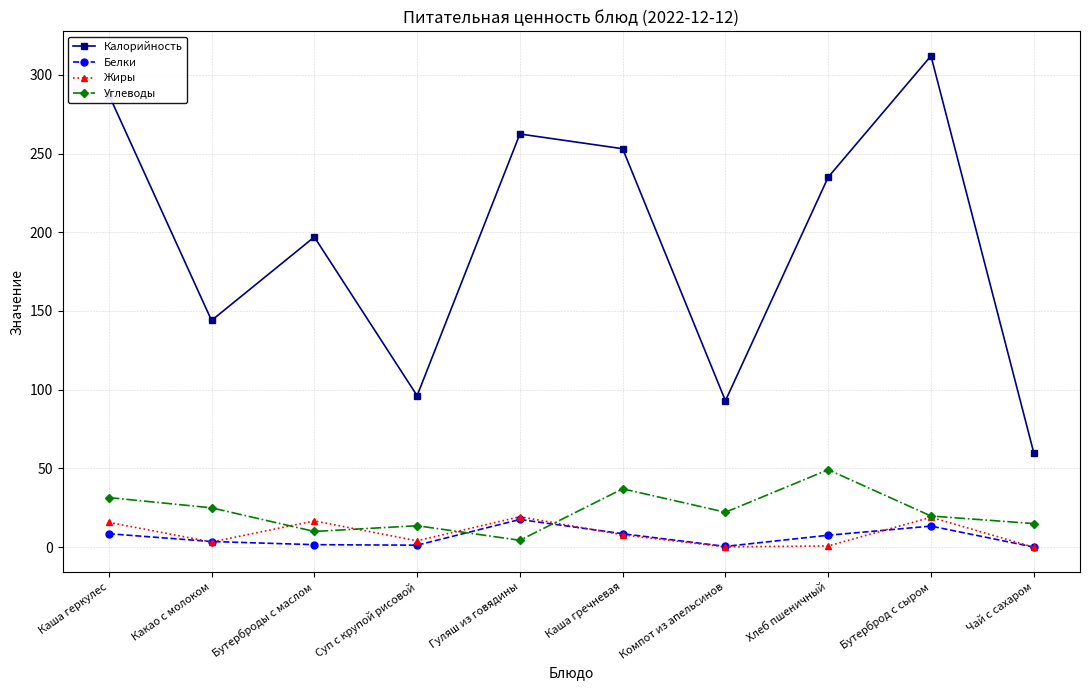

How many data points does each series have?

10